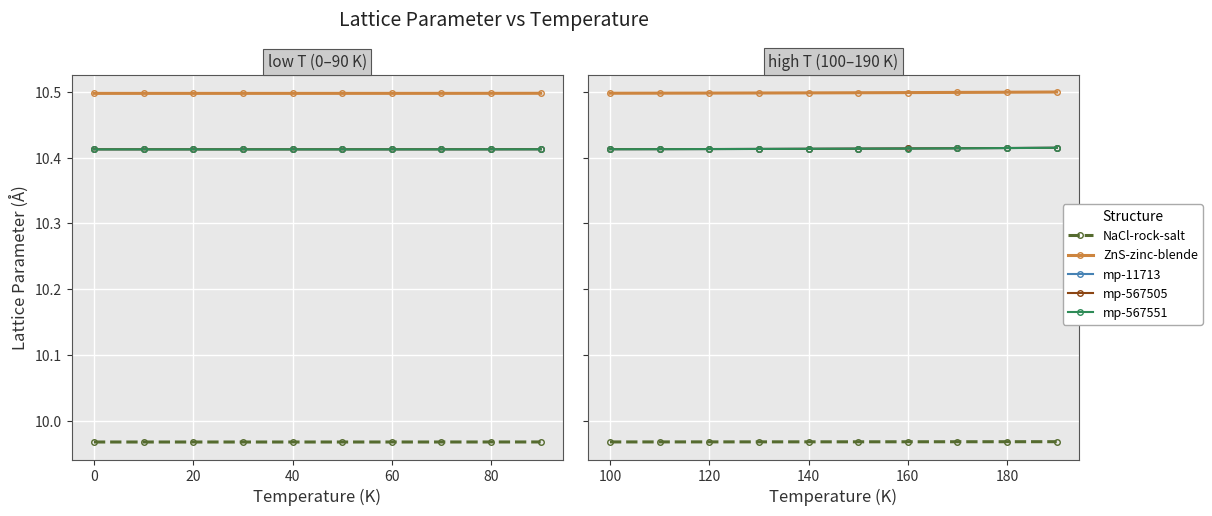

What is the difference between the highest and lowest values at 12?

0.5